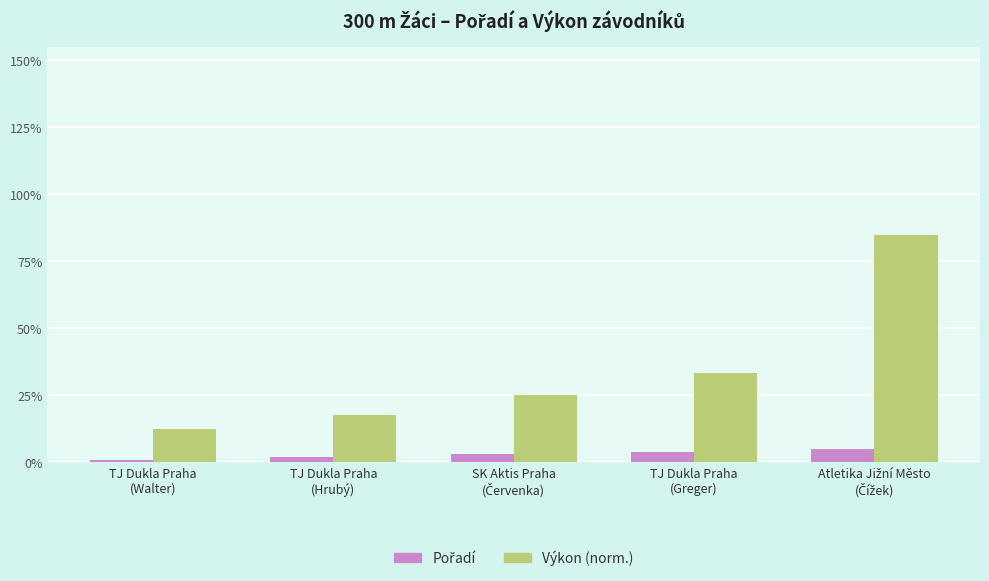

Which series has the largest total across all categories?

Výkon (norm.)